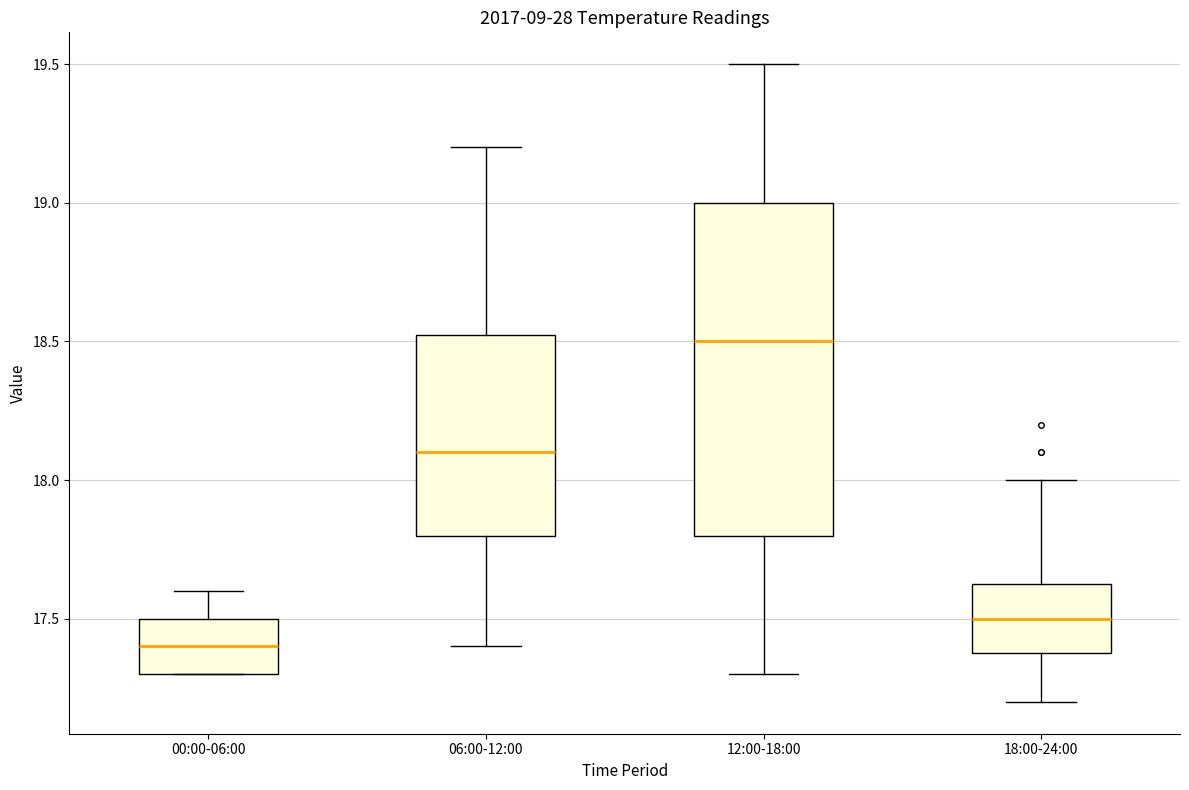

Reading left to right, read every box against the y-axis: the position of its median line, the range the box covers, and the ends of its whiskers. The values are not printed on the chart, so give them approximately, as read against the axis.

00:00-06:00: median 17.40, box 17.30 to 17.50, whiskers 17.30 to 17.60
06:00-12:00: median 18.10, box 17.80 to 18.55, whiskers 17.40 to 19.20
12:00-18:00: median 18.50, box 17.80 to 19.00, whiskers 17.30 to 19.50
18:00-24:00: median 17.50, box 17.40 to 17.65, whiskers 17.20 to 18.00